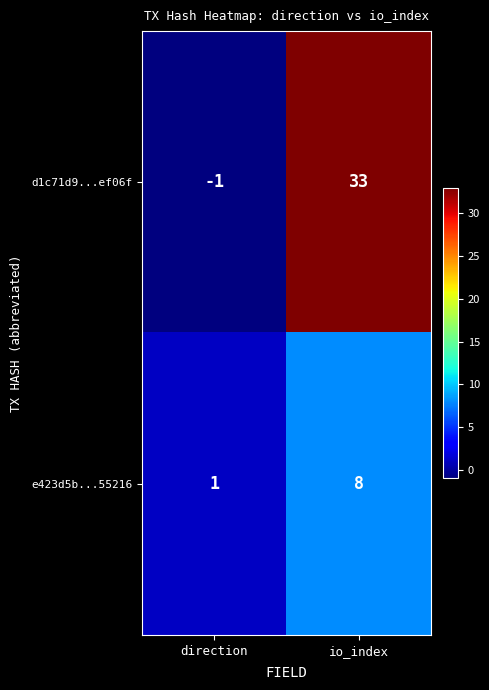

Where is d1c71d9...ef06f nearest to the value 16?

direction